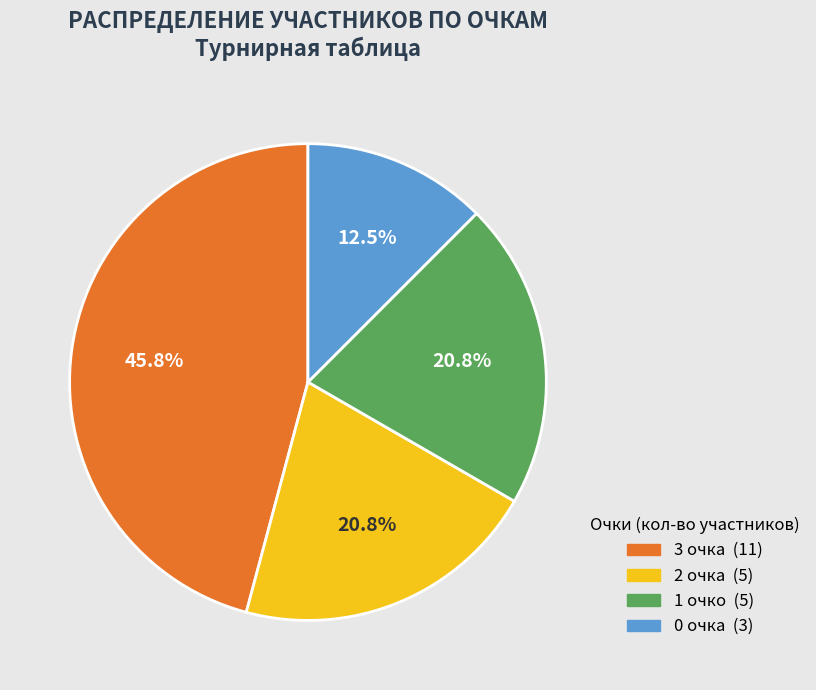

Is there any slice that represents more than half of the pie?

No